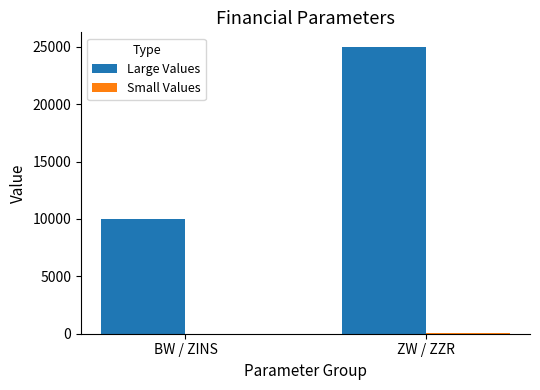

At which label is Large Values closest to 17500?

BW / ZINS